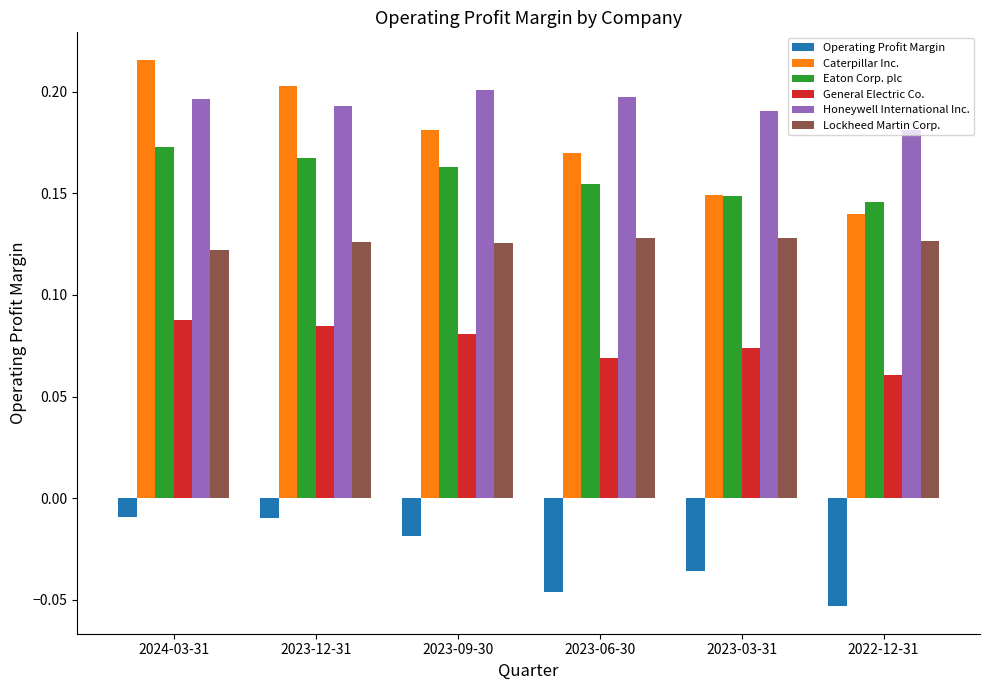

How many bars are there in each group?

6